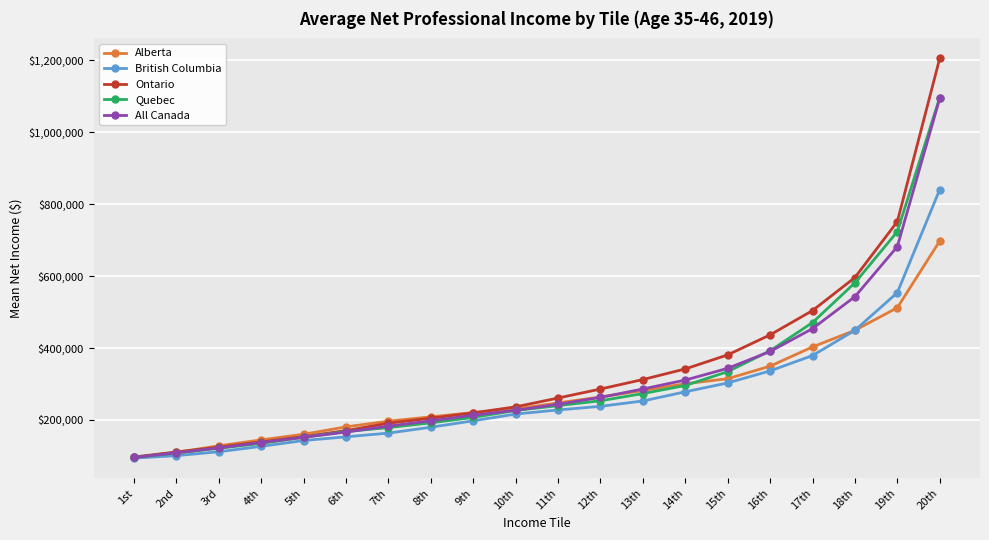

Is it true that Alberta equals 345202 at 12th?

False